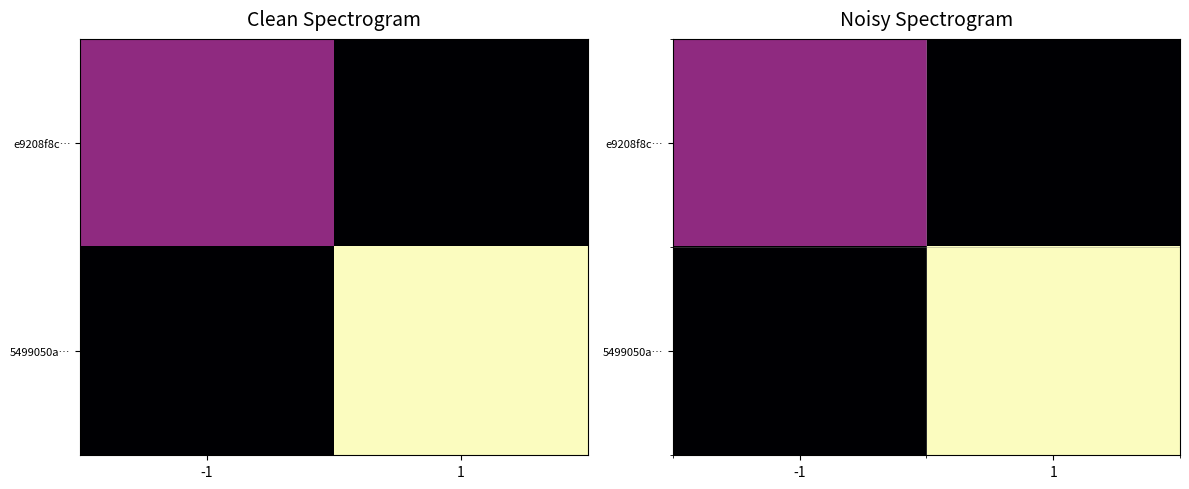

What is the total value across all series at 1?

59.8